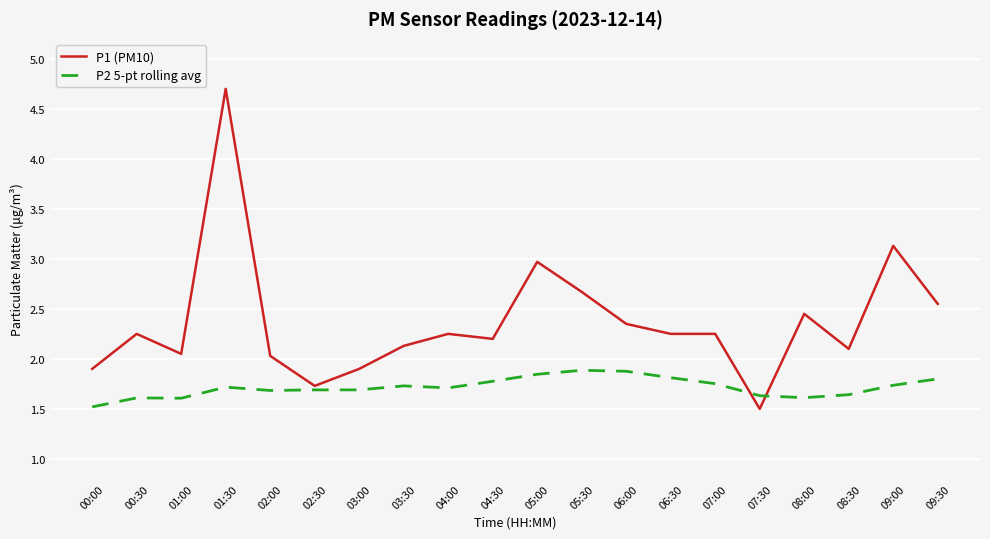

Is it true that P1 (PM10) equals 3.0 at 02:30?

False